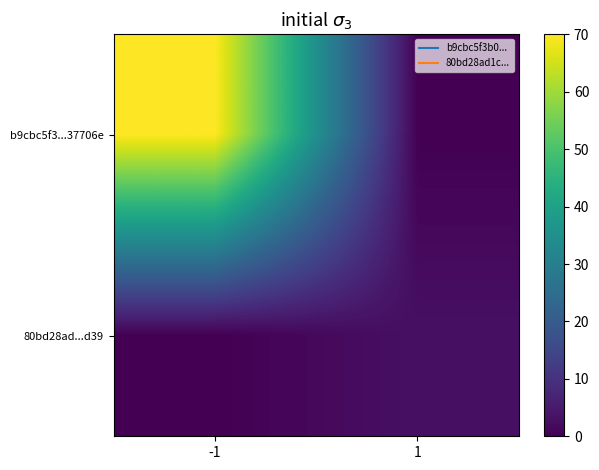

Rank the series by their average value, from highest to lowest.

b9cbc5f3...37706e, 80bd28ad...d39